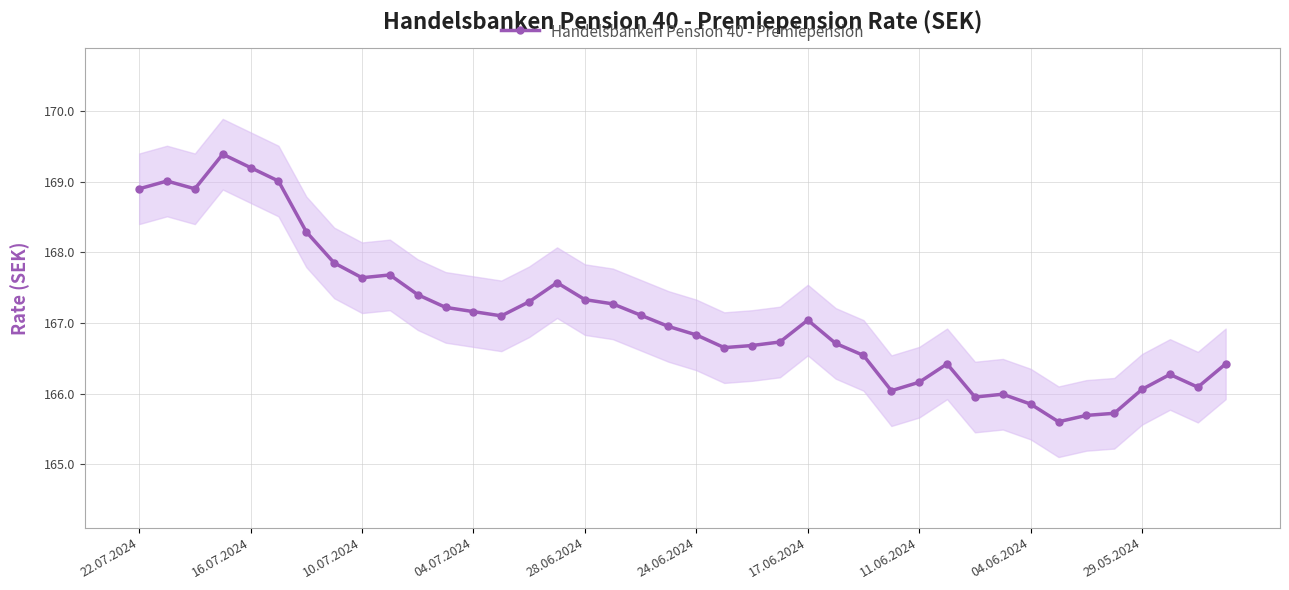

Count the number of categories in the chart.

40